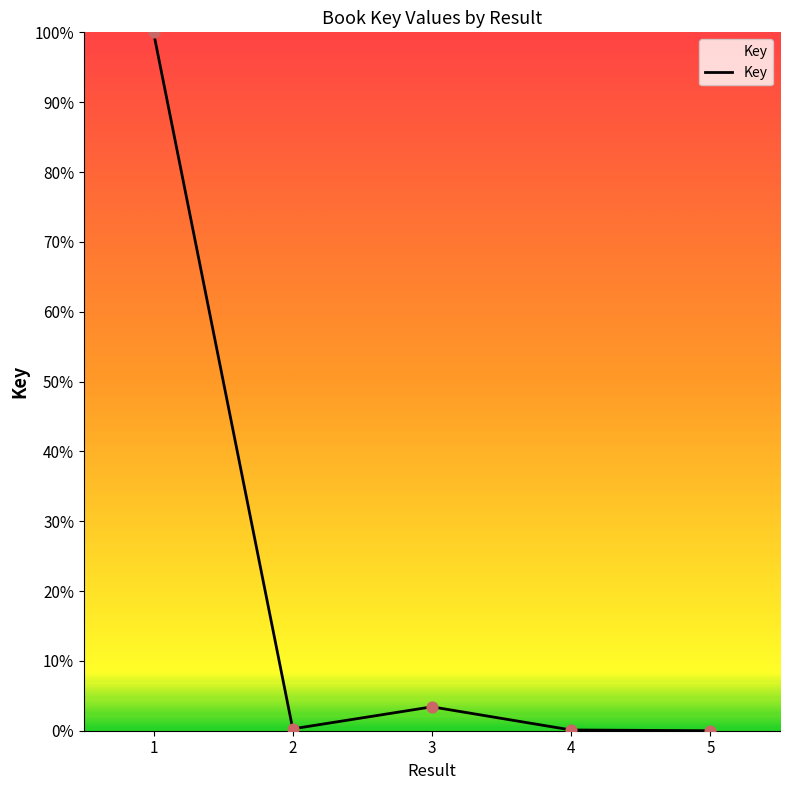

Which has a higher value, 2 or 1?

1